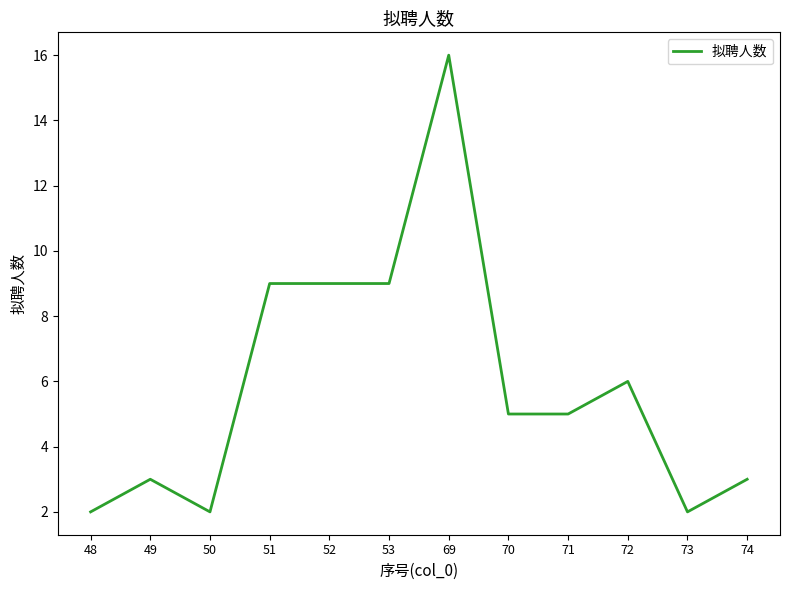

What is the difference between the maximum and minimum values?

14